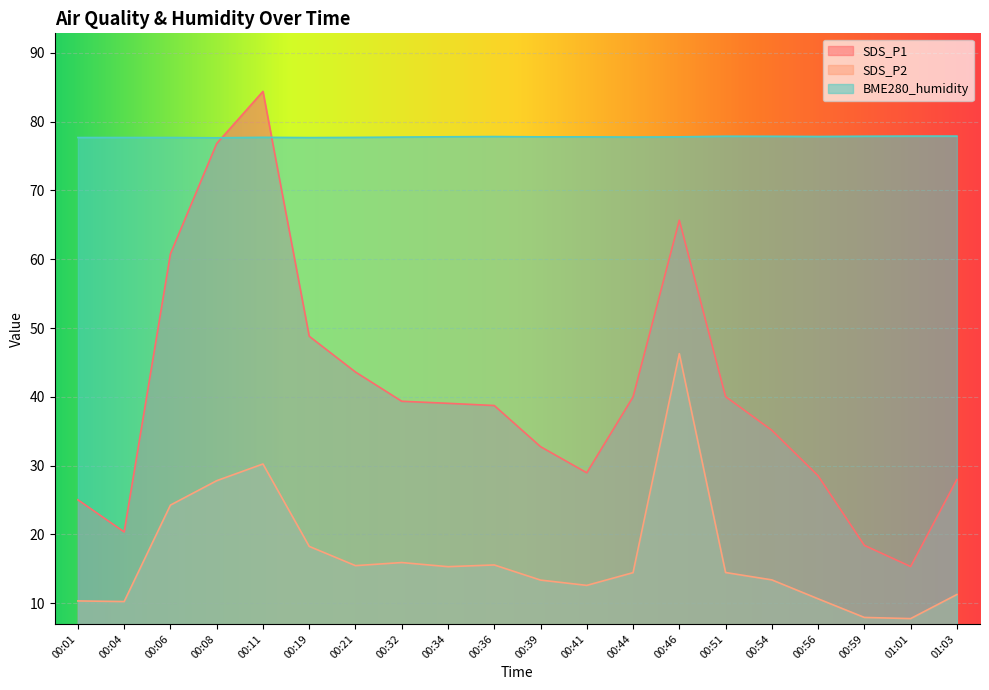

True or false: SDS_P1 and SDS_P2 cross at least once.

False